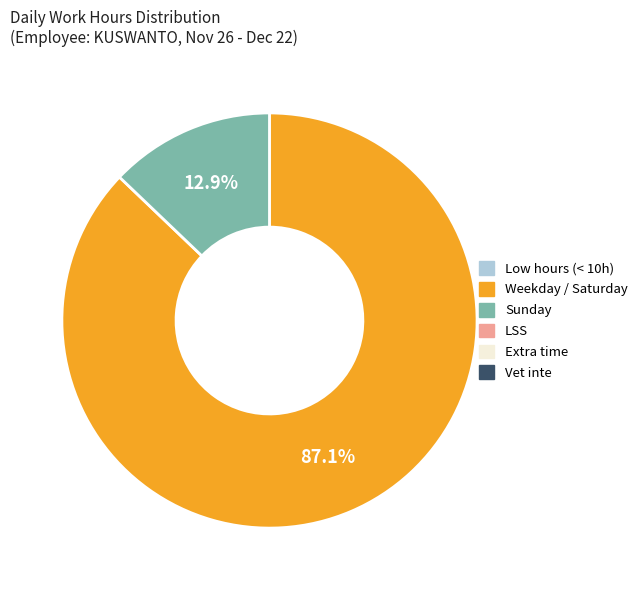

Is there a majority slice in this chart?

Yes